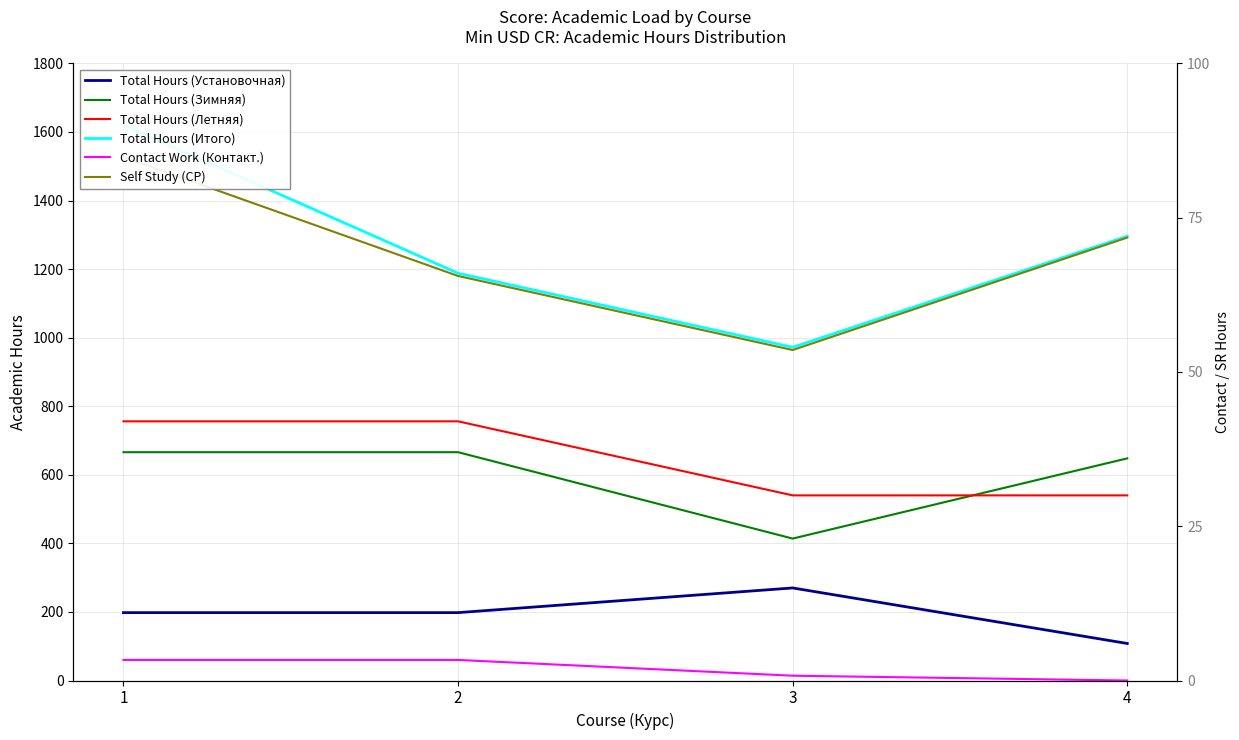

What is the sum of the Total Hours (Итого) values at 3 and 2?

2160